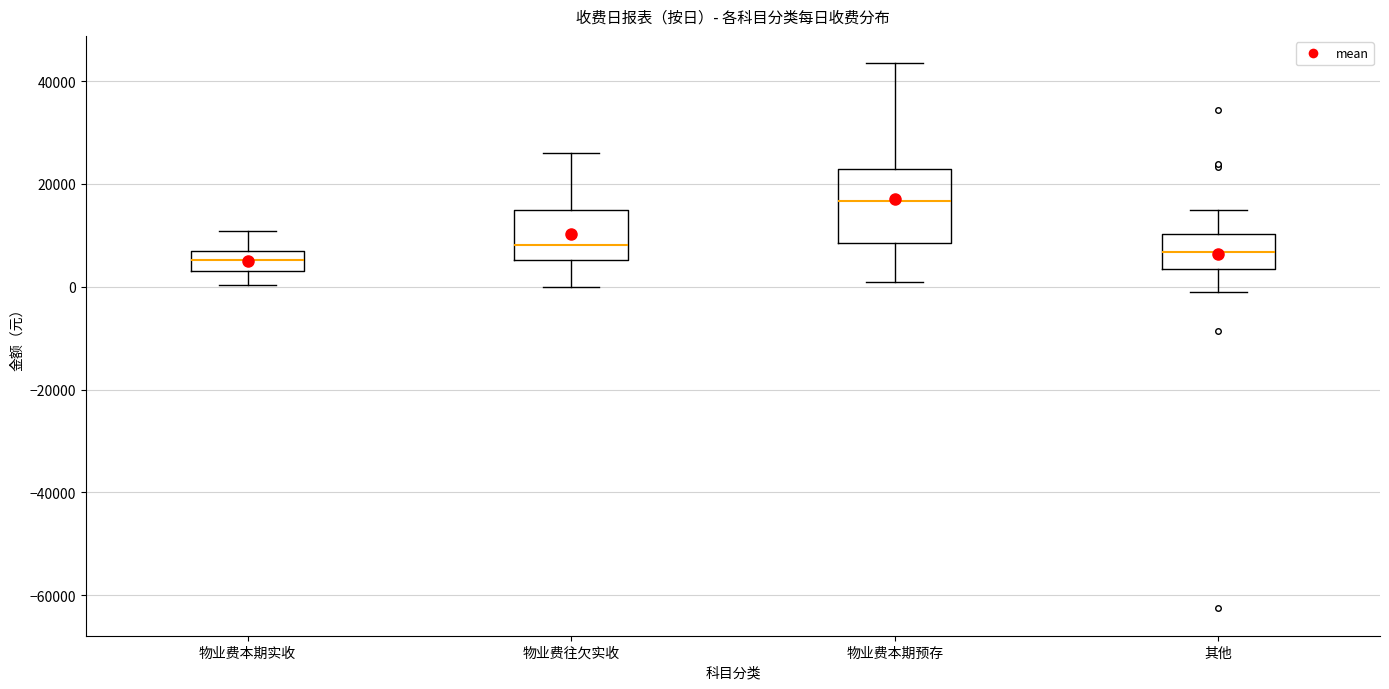

Where does the lower whisker of the box for 物业费本期实收 end on the y-axis? The values are not printed on the chart, so give them approximately, as read against the axis.

0